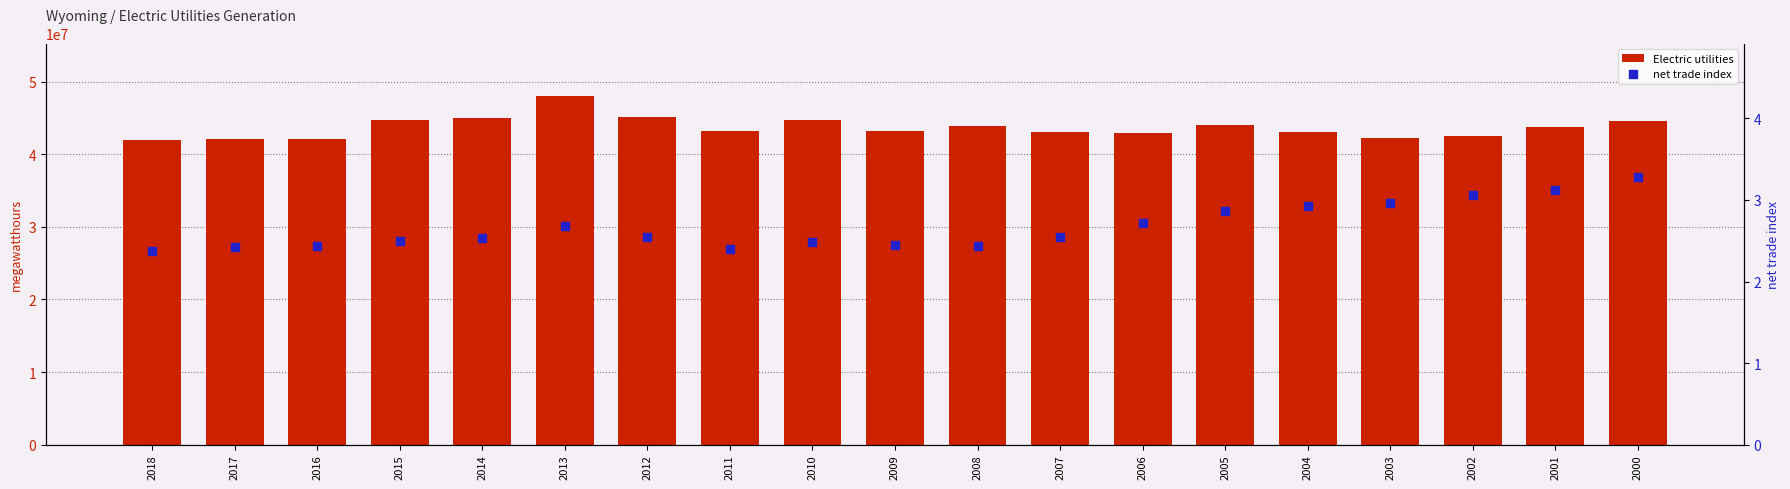

Which series contains the highest Y value?

Electric utilities